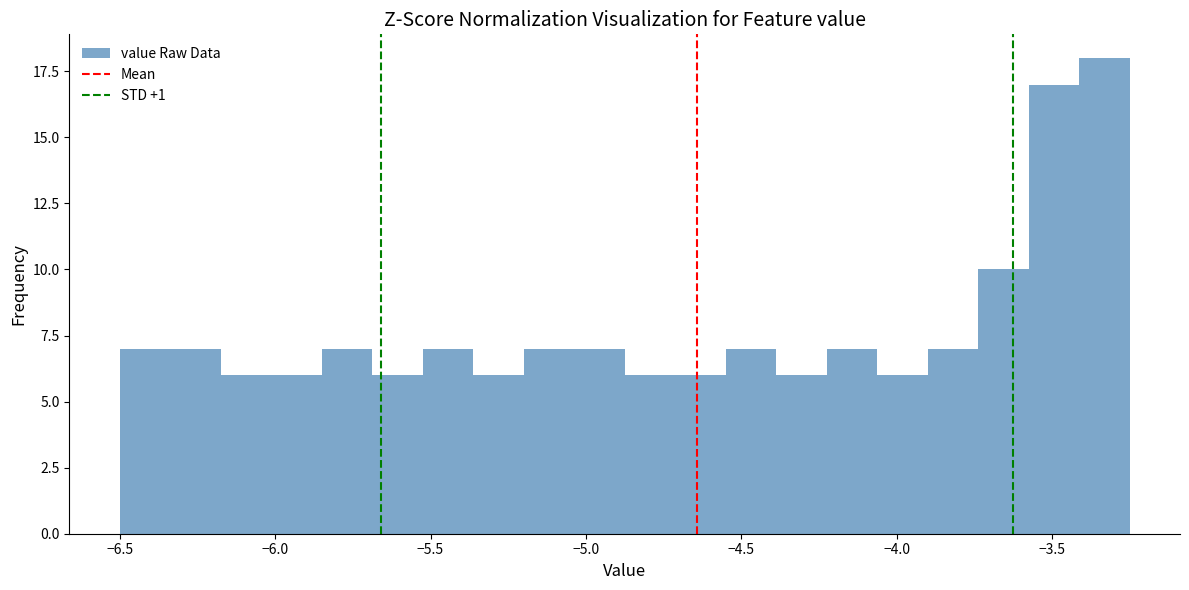

Read against the x-axis, roughly where is the centre of the tallest bar?

-3.35